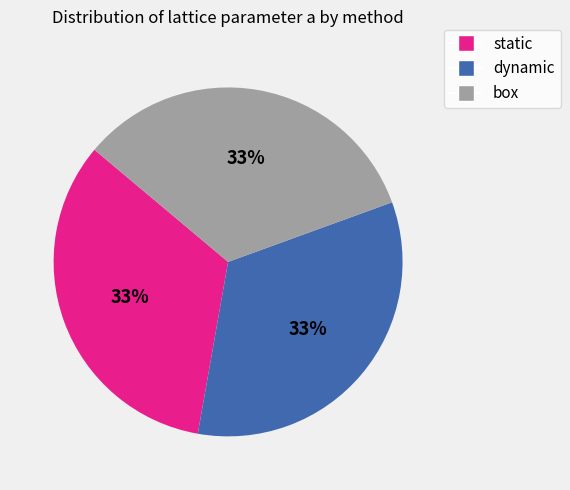

Is it true that box is 33% of the pie?

True